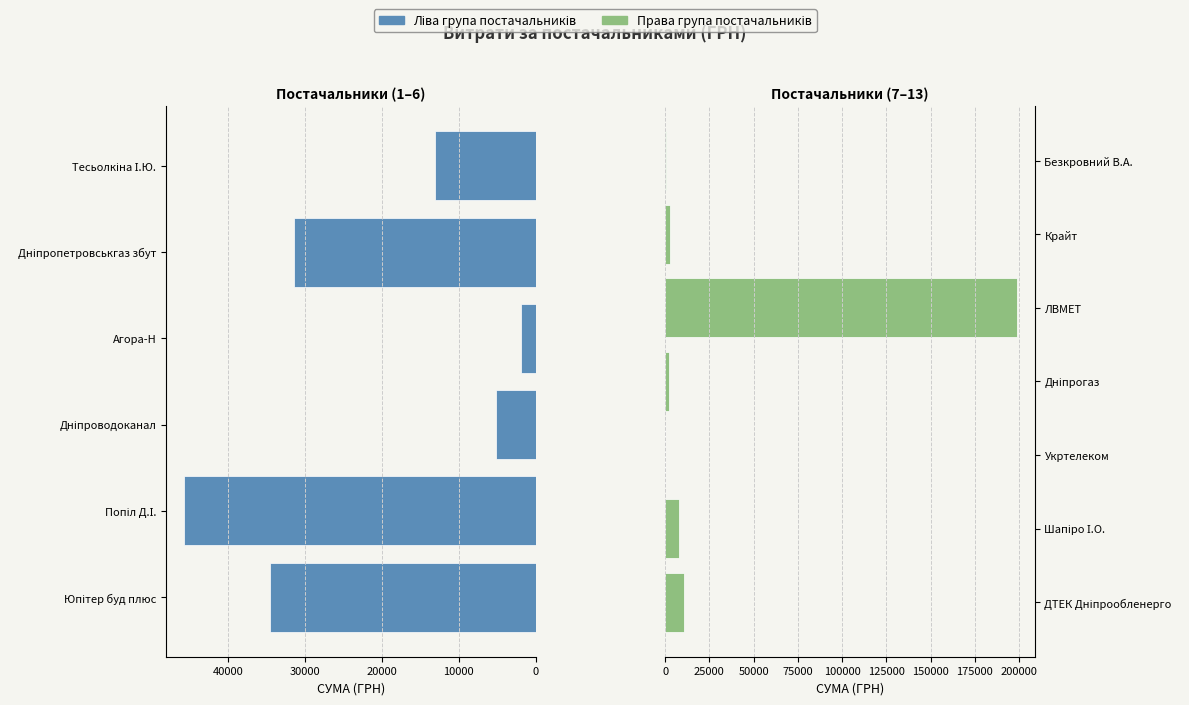

The value at ФОП "Шапіро І.О." is 10656.4. True or false?

False